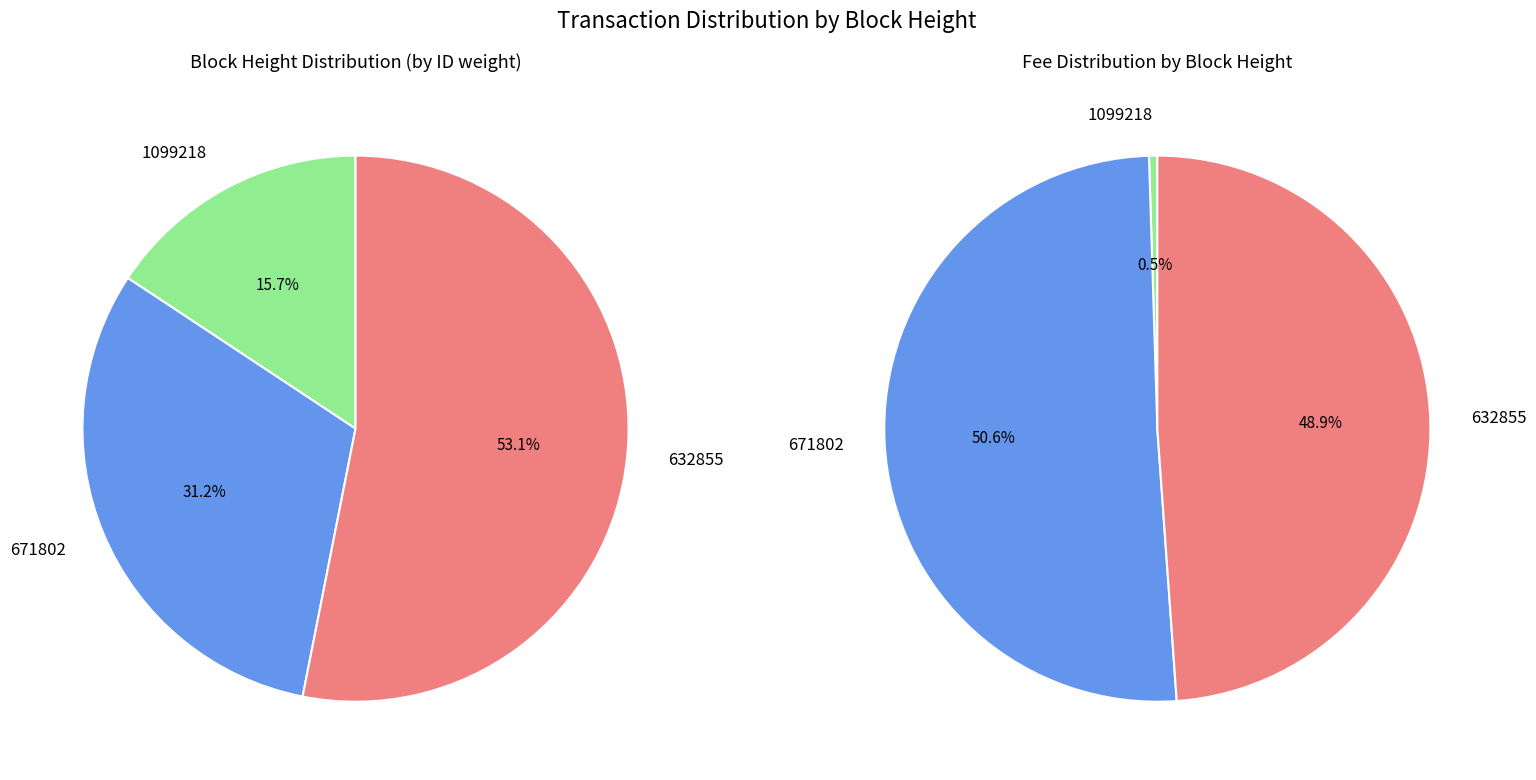

Is there a majority slice in this chart?

Yes